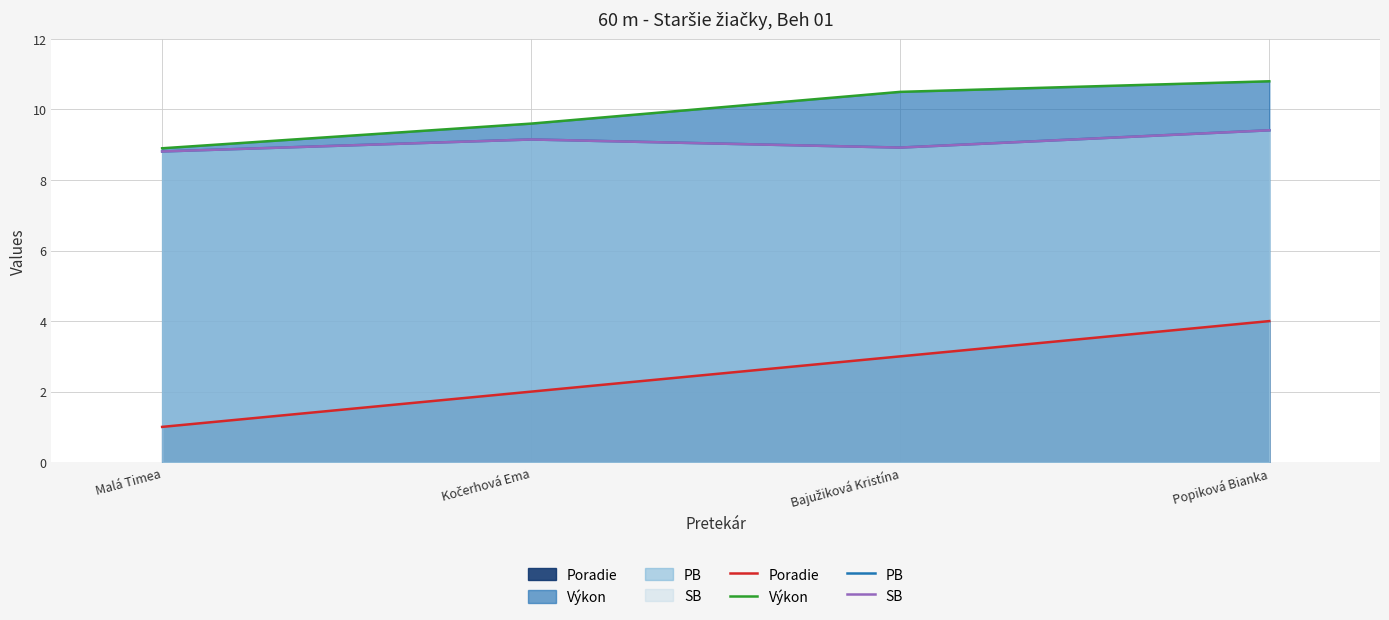

True or false: Poradie line and SB line intersect in this chart.

False